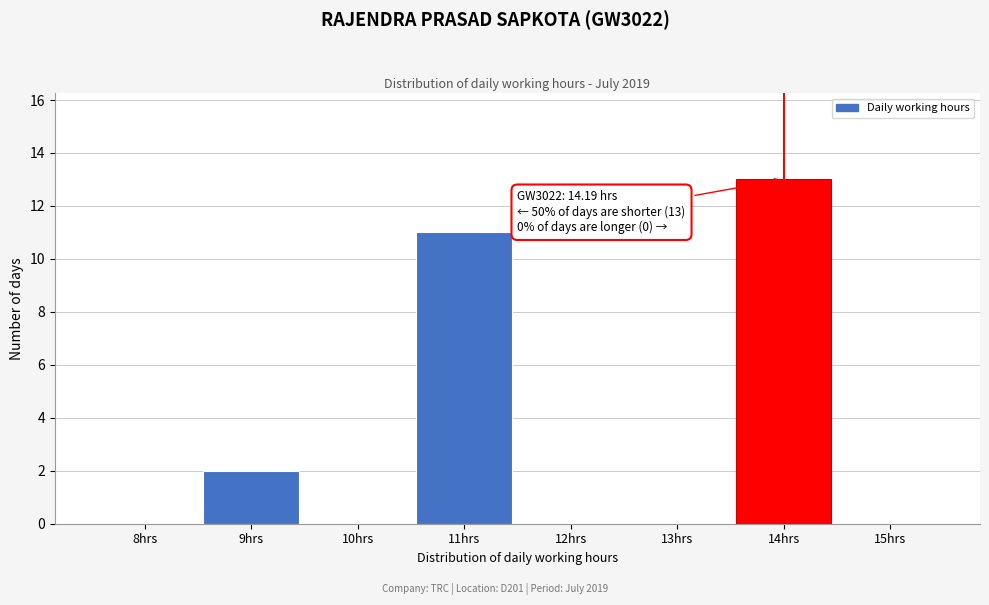

Reading right to left, what are all the values shown in this chart?

15hrs=0	14hrs=13	13hrs=0	12hrs=0	11hrs=11	10hrs=0	9hrs=2	8hrs=0